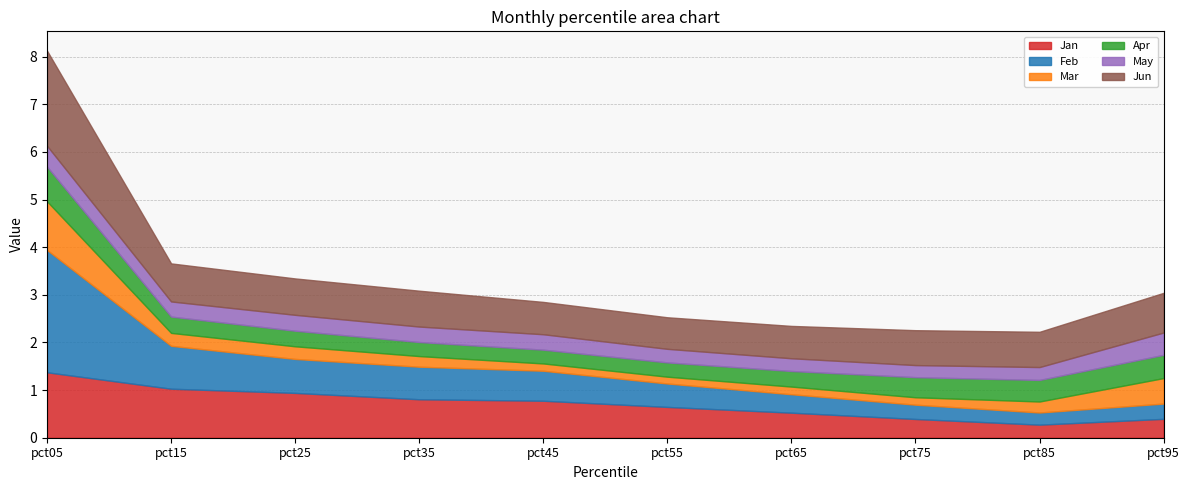

What is the maximum value for Jun?

2.0